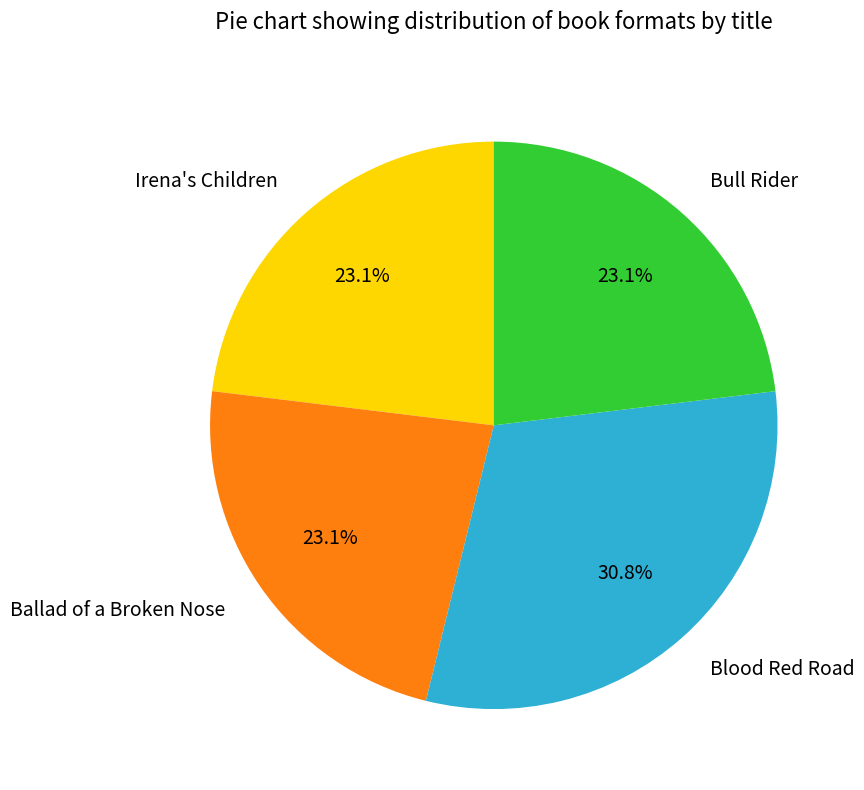

Which slice is the largest?

Blood Red Road